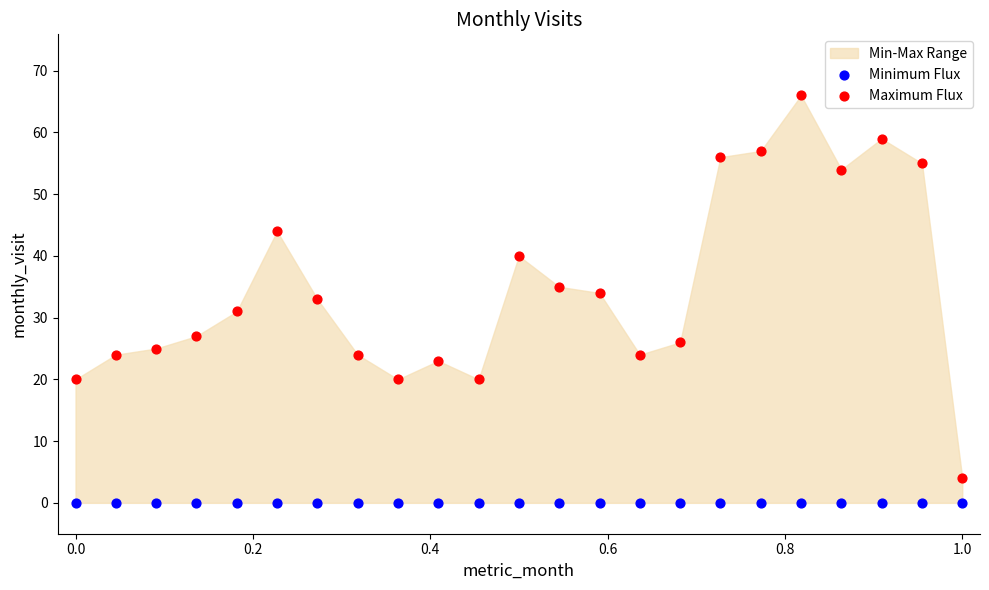

Which series contains the highest Y value?

Maximum Flux